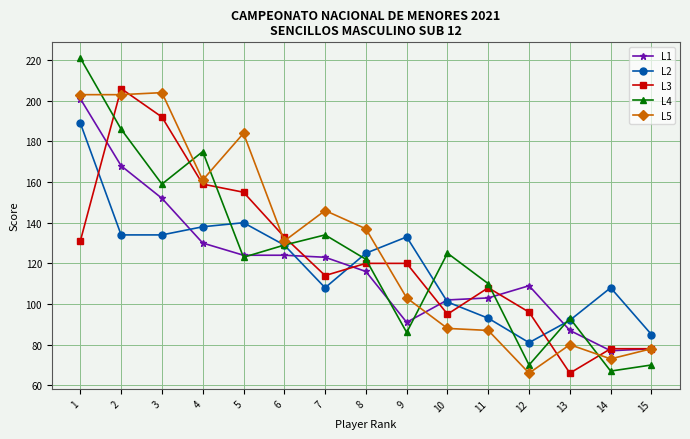

How many interior local valleys does the L4 series have?

5